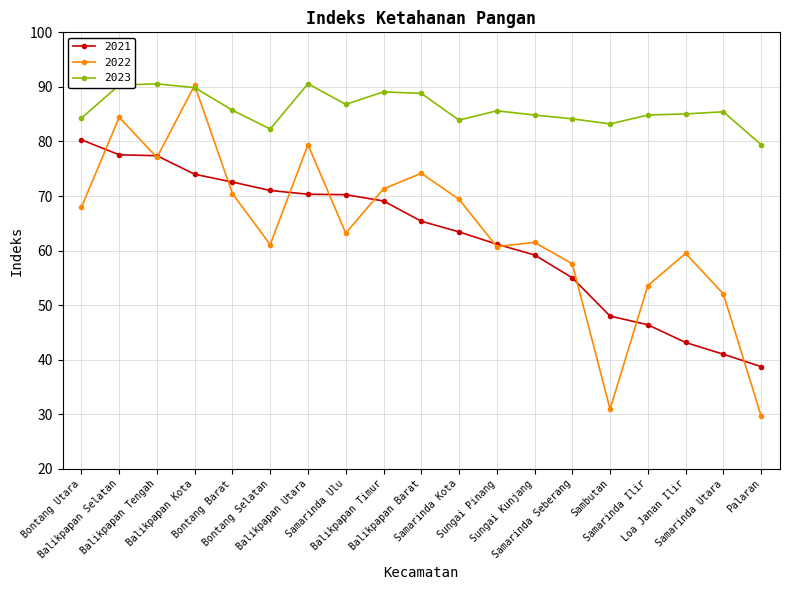

At which category does 2023 reach its first local valley?

Bontang Selatan